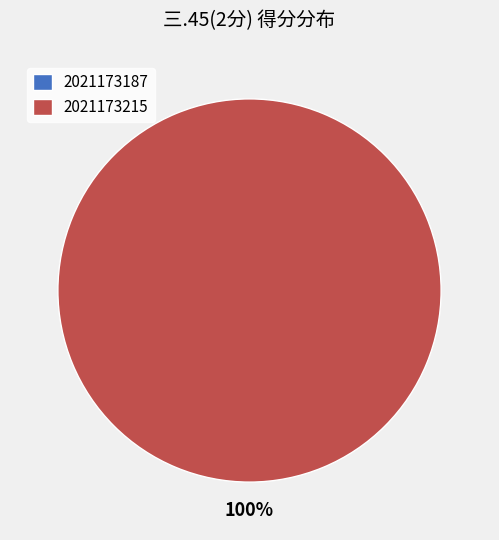

Which category accounts for the majority?

2021173215